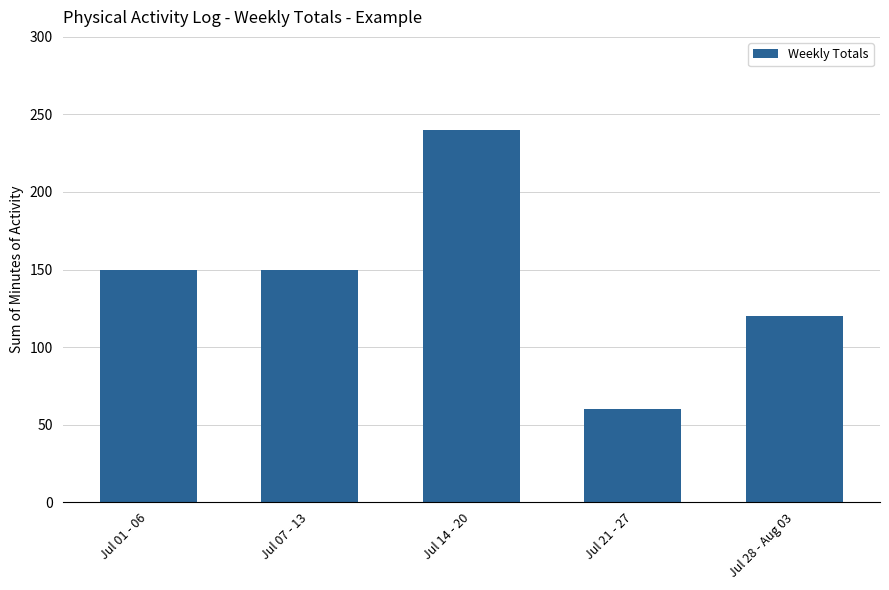

What is the sum of the values at Jul 07 - 13 and Jul 28 - Aug 03?

270